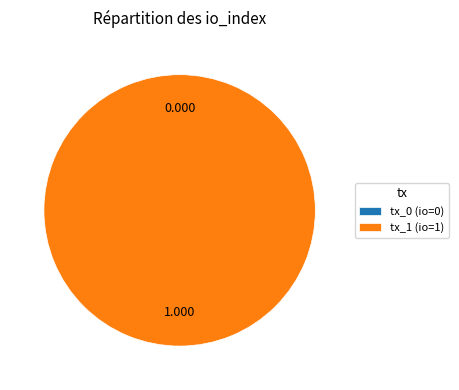

To the nearest percent, what is the combined percentage of tx_0 (io=0) and tx_1 (io=1)?

100%